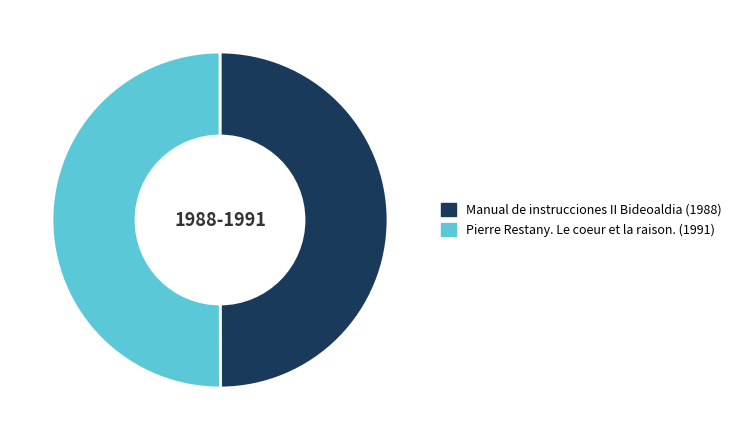

What is the ratio of the value at Manual de instrucciones II Bideoaldia to the value at Pierre Restany. Le coeur et la raison.?

1.0